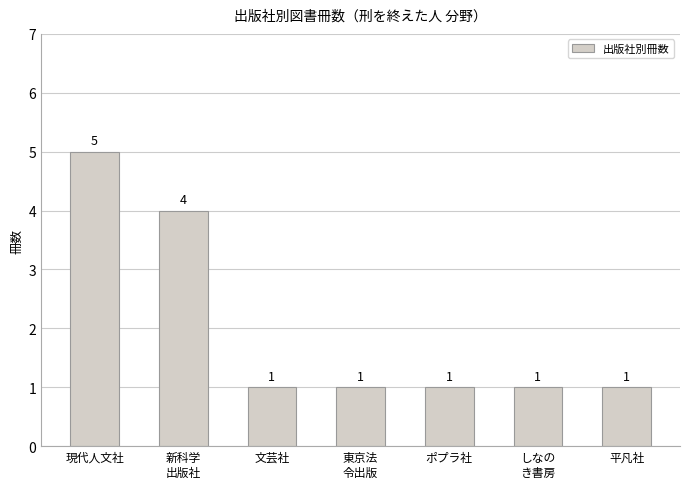

Count the values in the range 1 to 4.

6